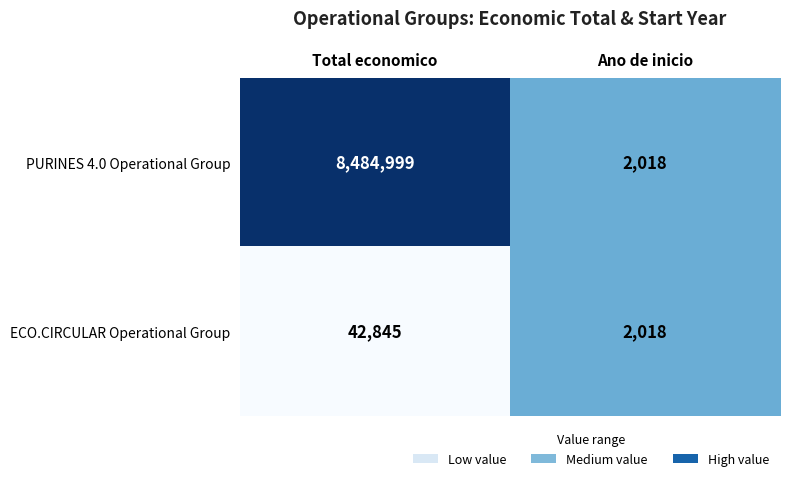

How many data points does each series have?

2